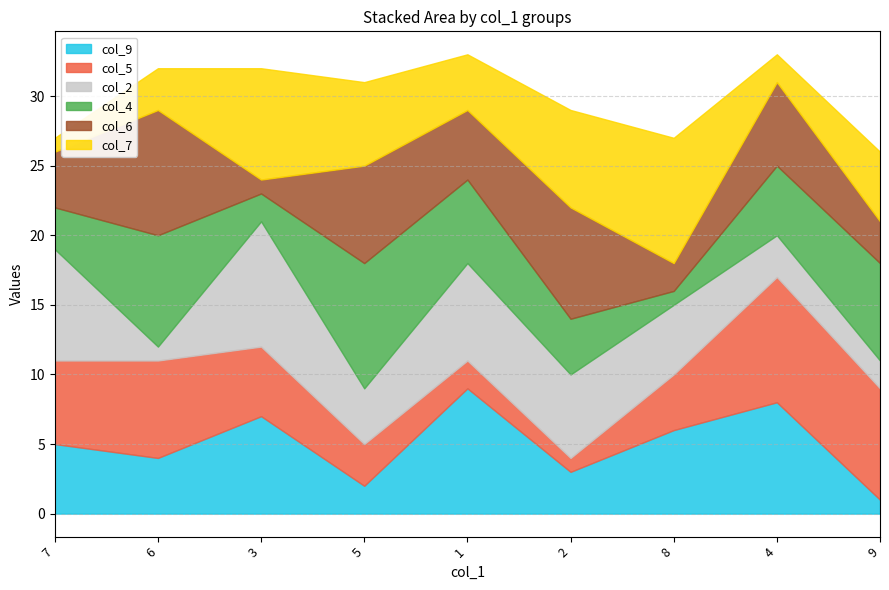

At which category does col_4 reach its first local peak?

6